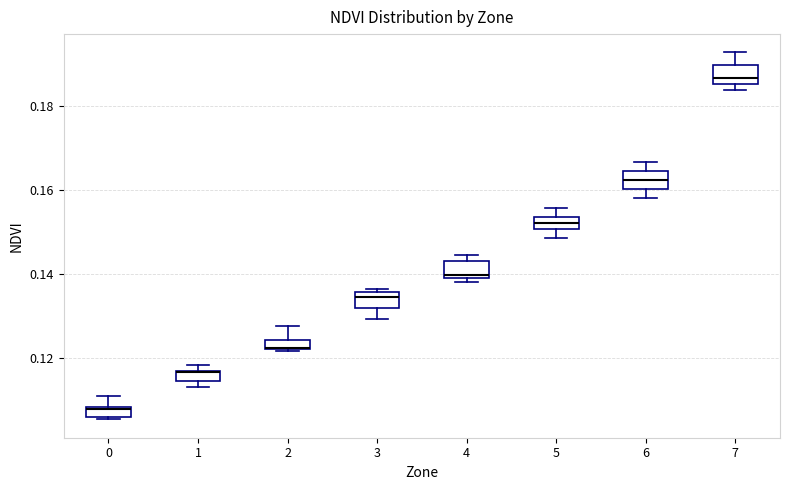

Where does the upper whisker of the box at x = 6 end on the y-axis? The values are not printed on the chart, so give them approximately, as read against the axis.

0.166